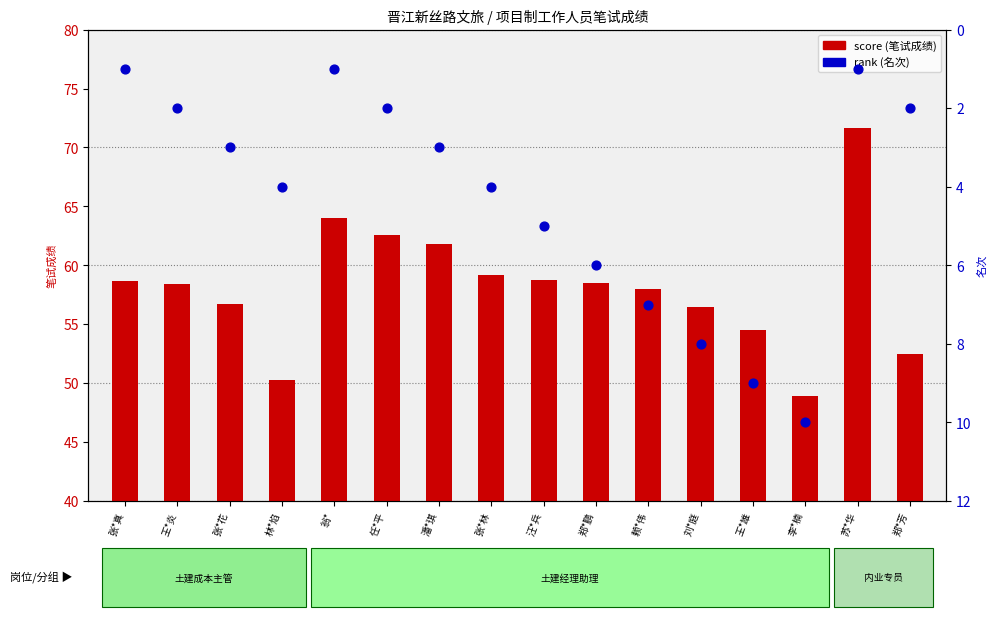

At which category is the sum across all series the highest?

苏*华